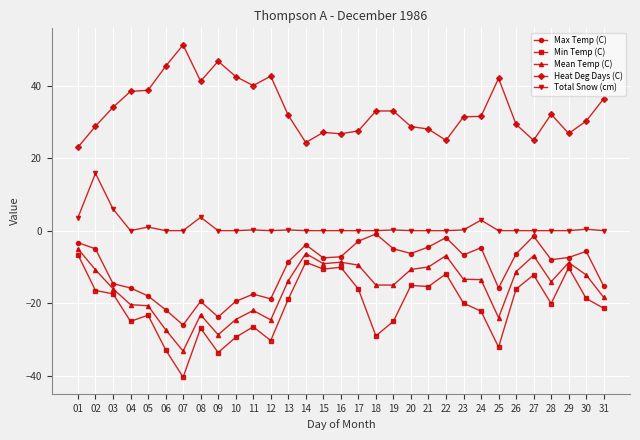

How many distinct data groups are displayed?

5